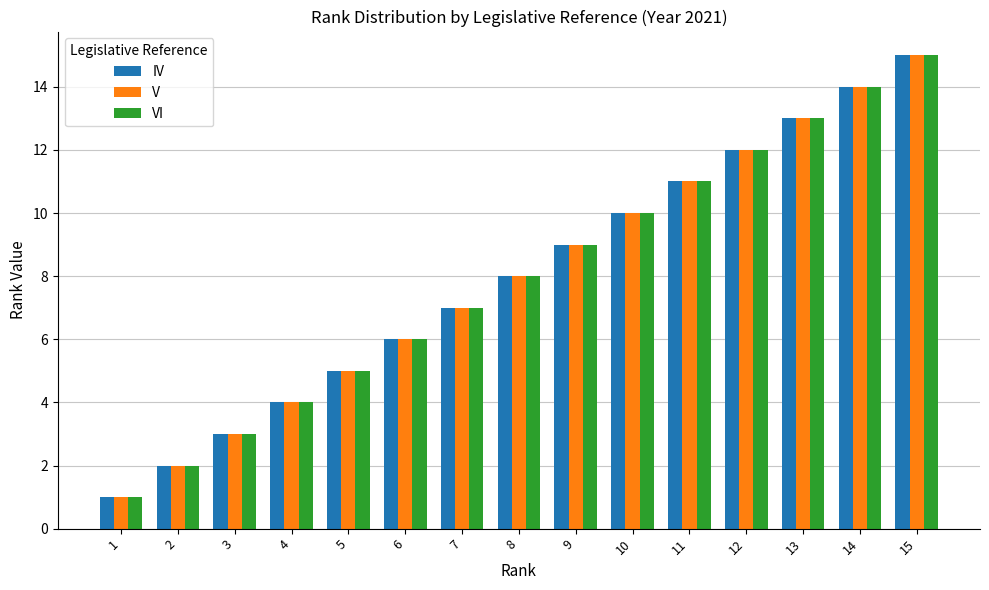

At which label does VI reach its peak?

15